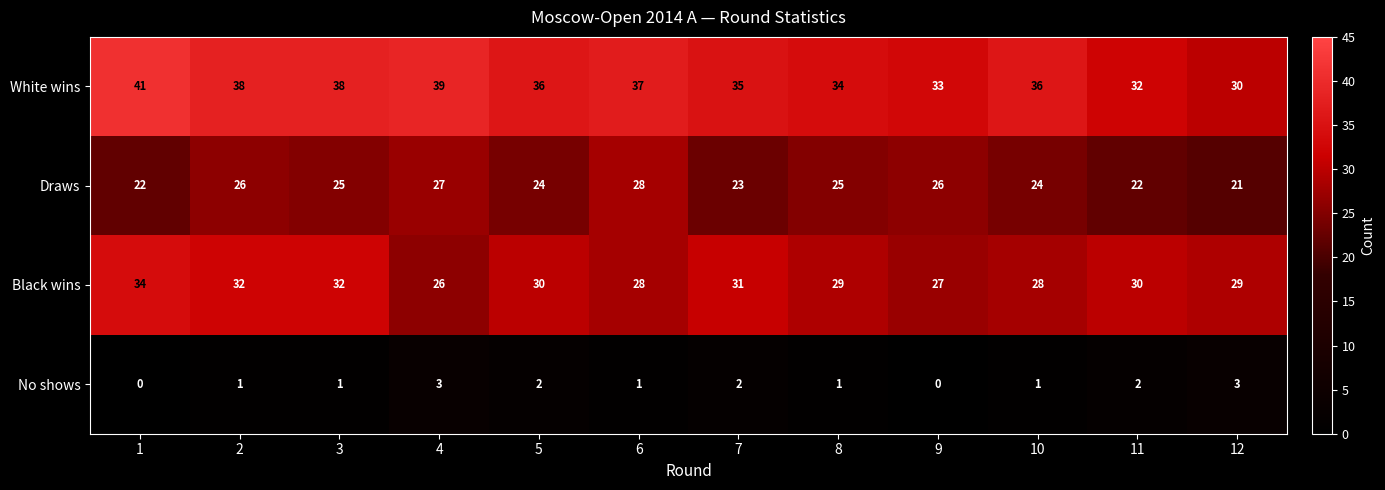

Rank the series at 11 from highest to lowest value.

White wins, Black wins, Draws, No shows